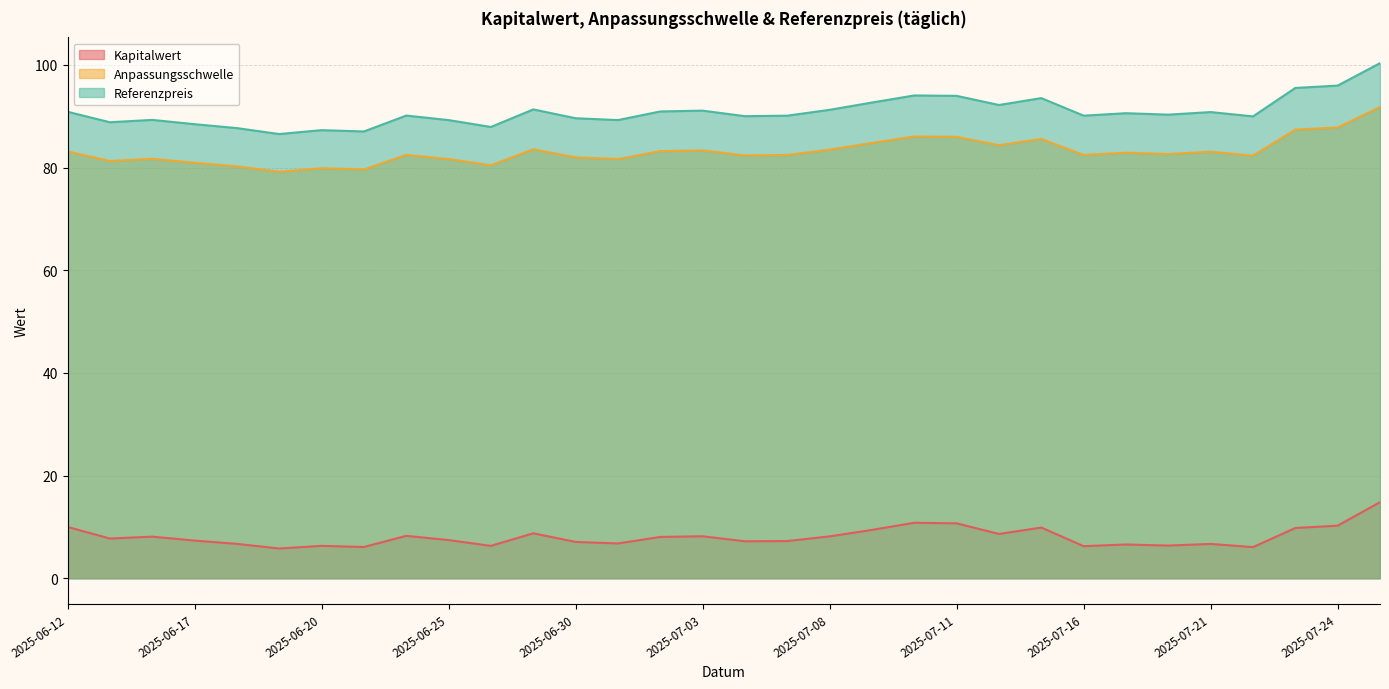

Which label corresponds to the largest value in the chart?

2025-07-25